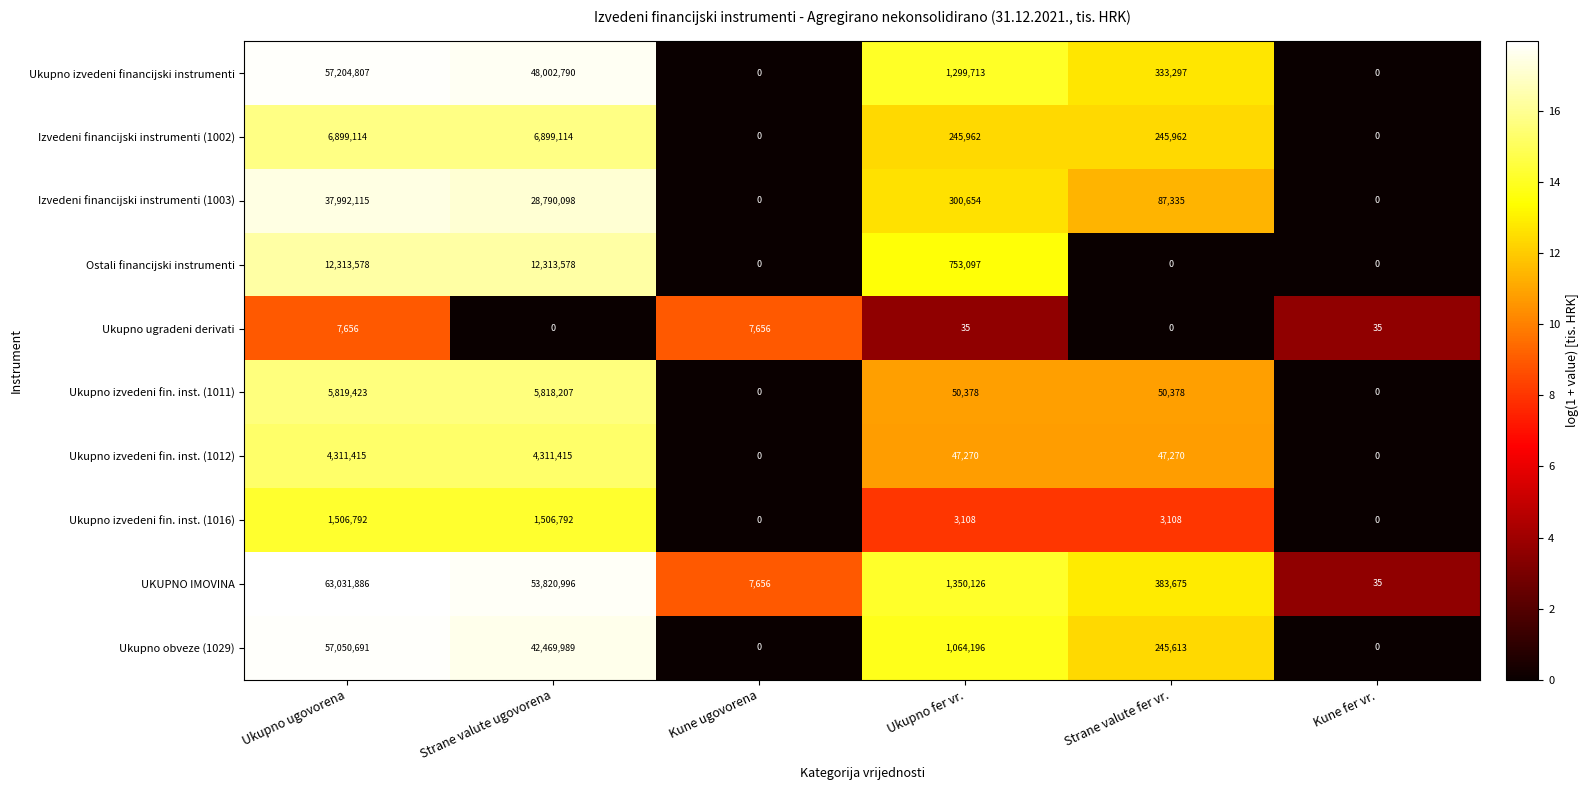

How many distinct data groups are displayed?

10